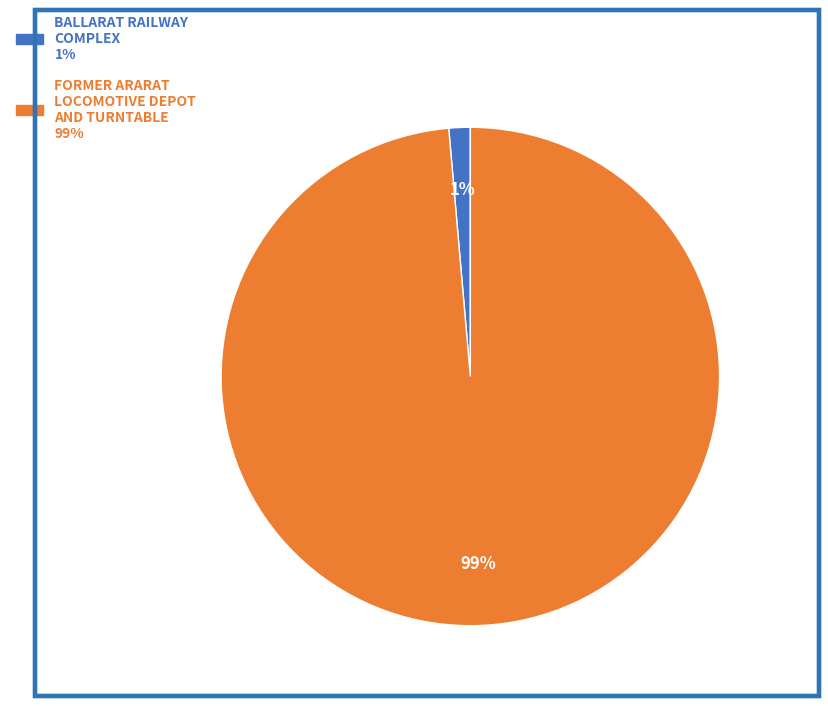

True or false: BALLARAT RAILWAY COMPLEX accounts for 1% of the total.

True